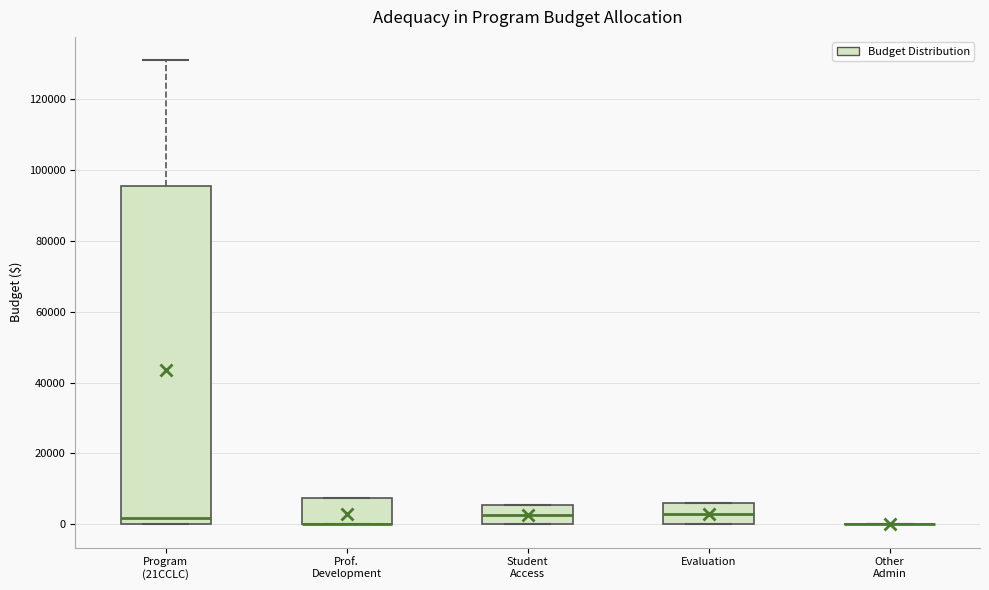

Reading left to right, read every box against the y-axis: the position of its median line, the range the box covers, and the ends of its whiskers. The values are not printed on the chart, so give them approximately, as read against the axis.

Program (21CCLC): median 2000, box 0 to 96000, whiskers 0 to 132000
Prof. Development: median 0 (drawn on the box's lower edge), box 0 to 8000, whiskers 0 to 8000
Student Access: median 2000, box 0 to 6000, whiskers 0 to 6000
Evaluation: median 4000, box 0 to 6000, whiskers 0 to 6000
Other Admin: box collapsed to a line at 0, whiskers 0 to 0